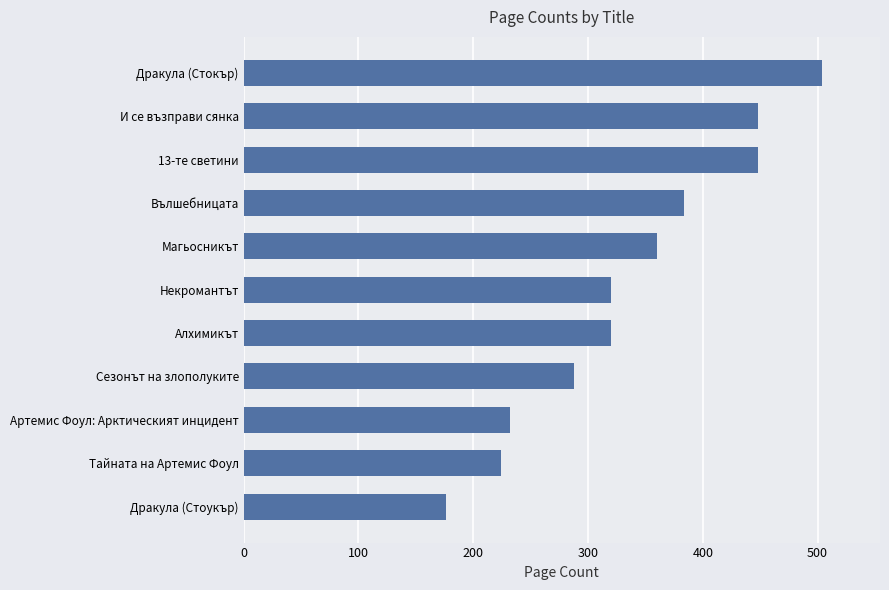

The value at Тайната на Артемис Фоул is 299. True or false?

False